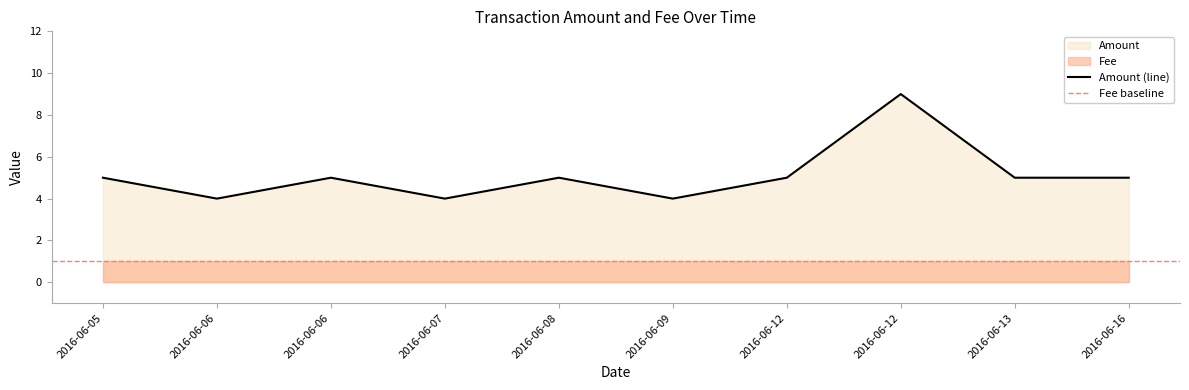

True or false: the data shows 7 at 2016-06-06.

False